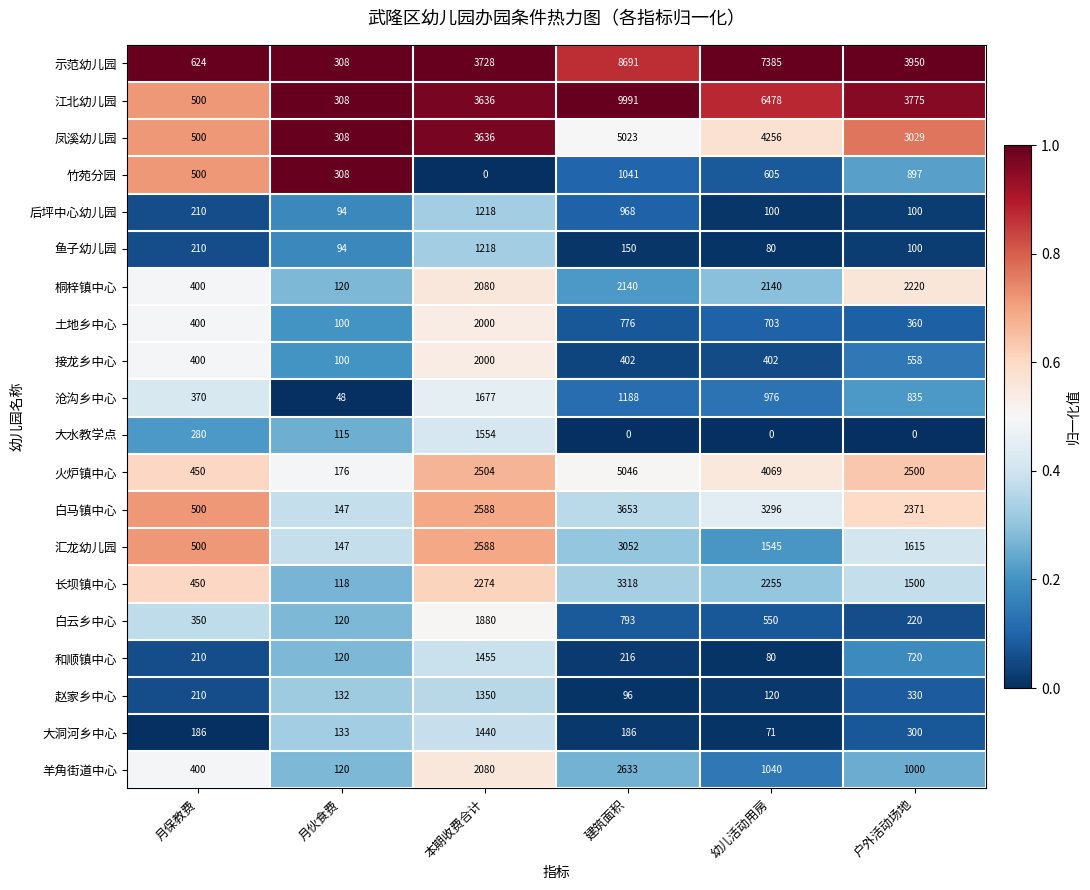

What is the difference between the maximum and second lowest values in the 沧沟乡中心 series?

1307